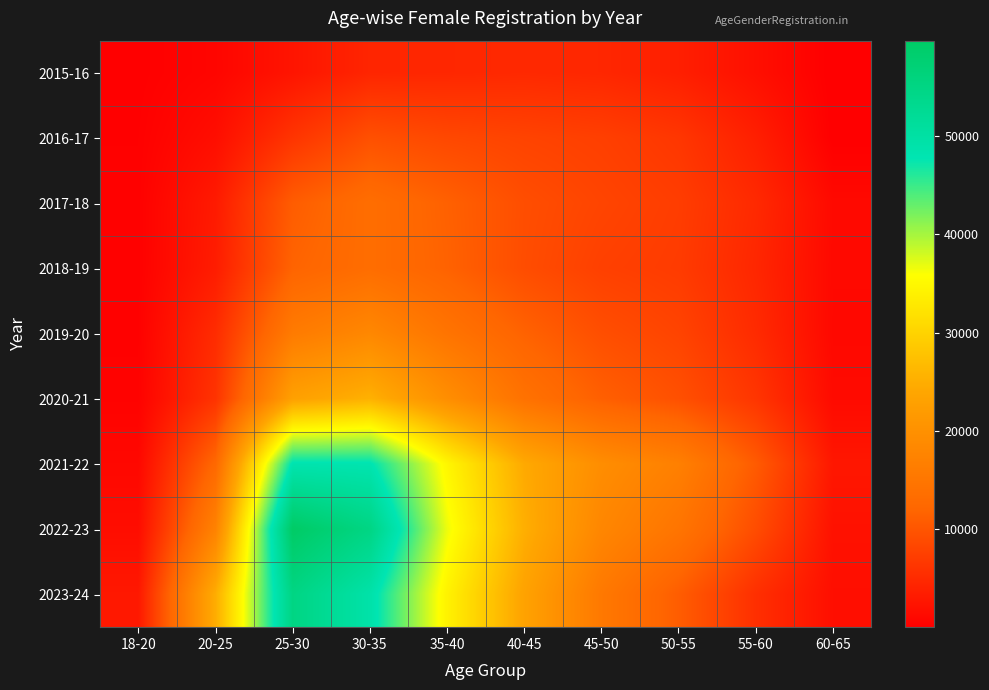

Reading right to left, transcribe all the data shown in this chart.

2015-16: 60-65=22	55-60=1958	50-55=3766	45-50=4674	40-45=4907	35-40=4658	30-35=4507	25-30=2547	20-25=797	18-20=153
2016-17: 60-65=79	55-60=3805	50-55=6506	45-50=7534	40-45=8011	35-40=8558	30-35=9495	25-30=6264	20-25=1796	18-20=249
2017-18: 60-65=1274	55-60=4984	50-55=7276	45-50=8149	40-45=9226	35-40=11456	30-35=13498	25-30=10950	20-25=3245	18-20=296
2018-19: 60-65=1211	55-60=4676	50-55=7066	45-50=7639	40-45=9119	35-40=11632	30-35=13442	25-30=11785	20-25=3492	18-20=298
2019-20: 60-65=1138	55-60=5153	50-55=8069	45-50=9310	40-45=11651	35-40=14666	30-35=18353	25-30=15989	20-25=5278	18-20=326
2020-21: 60-65=1384	55-60=6382	50-55=9500	45-50=11291	40-45=14256	35-40=19557	30-35=25462	25-30=22964	20-25=6112	18-20=453
2021-22: 60-65=2814	55-60=10761	50-55=16880	45-50=19414	40-45=24433	35-40=34751	30-35=48150	25-30=48330	20-25=12479	18-20=1077
2022-23: 60-65=2193	55-60=9101	50-55=14780	45-50=18085	40-45=25161	35-40=36652	30-35=54931	25-30=59688	20-25=17325	18-20=1679
2023-24: 60-65=1857	55-60=5643	50-55=10996	45-50=15514	40-45=23323	35-40=34210	30-35=49188	25-30=55034	20-25=24920	18-20=2980